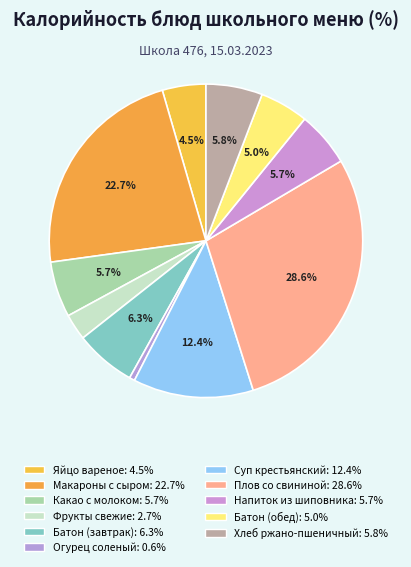

Combined, do Батон (обед) and Суп крестьянский account for over 50%?

No